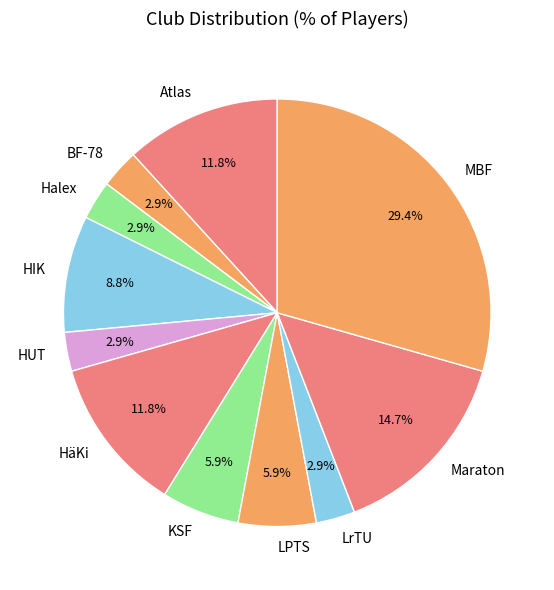

What percentage is NOT represented by HäKi?

88.2%